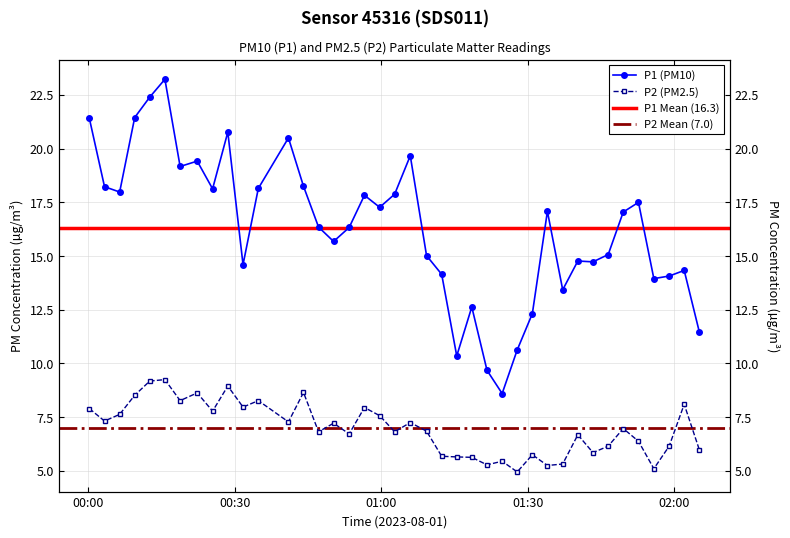

True or false: P1 and P2 intersect in this chart.

False